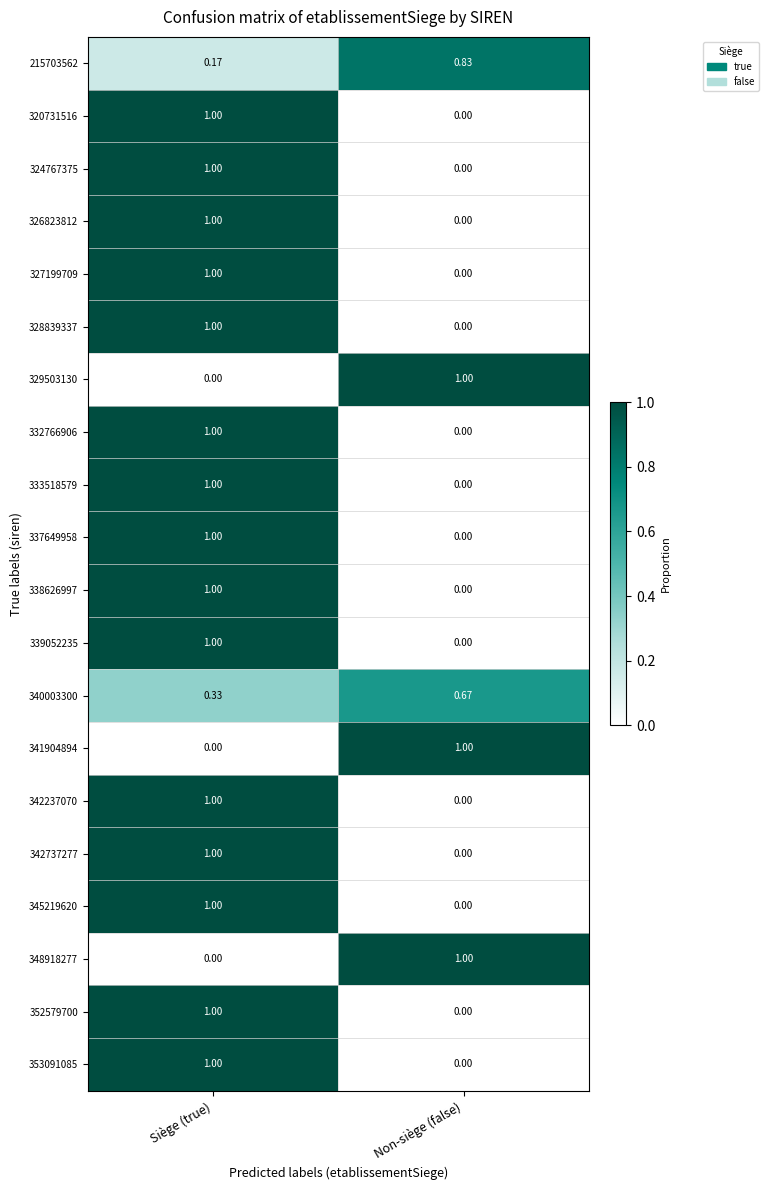

At which category is the sum across all series the highest?

Siège (true)